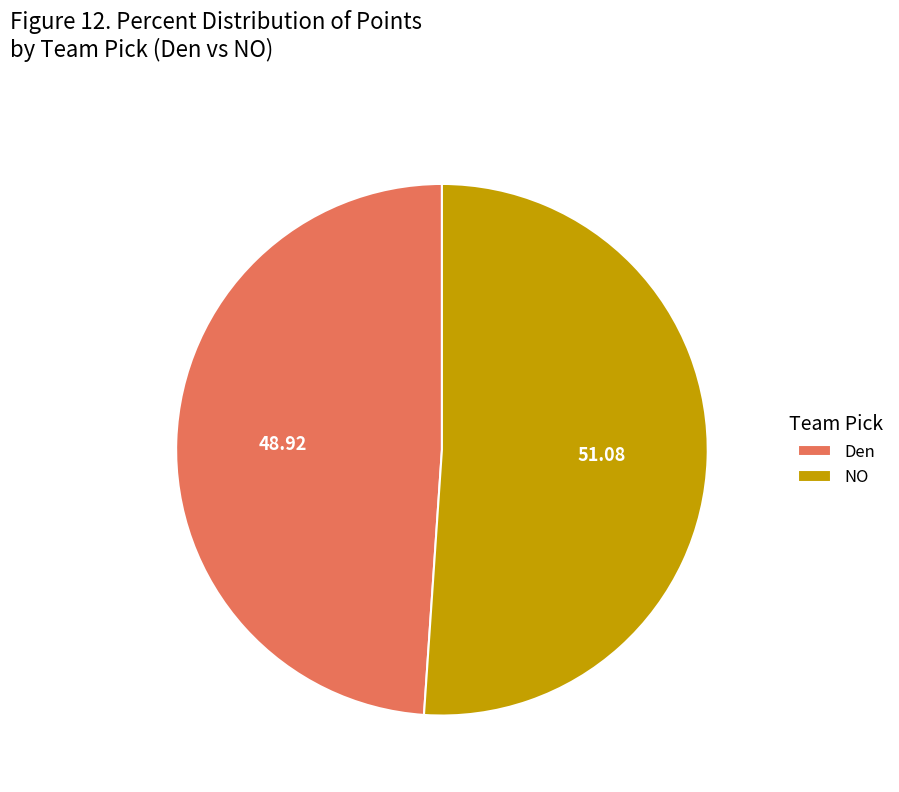

Does any single category account for the majority?

Yes